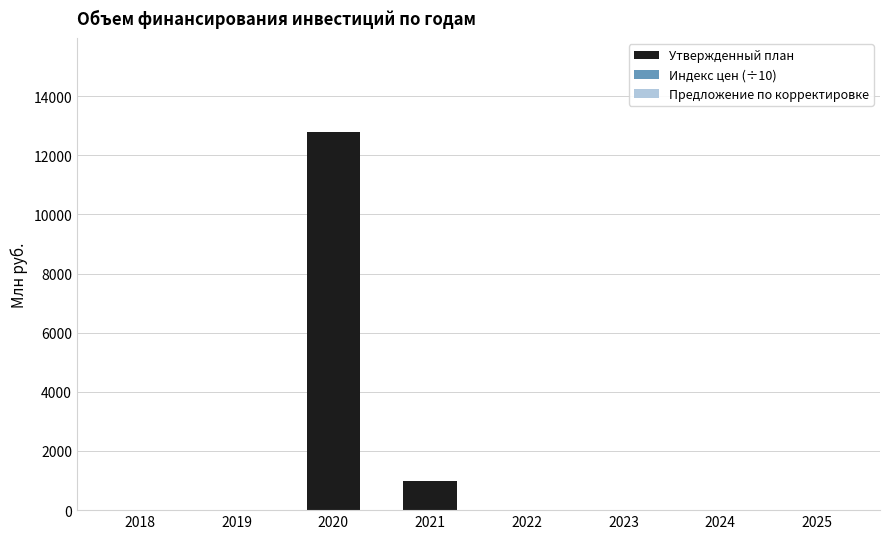

Where is Утвержденный план nearest to the value 6385?

2021